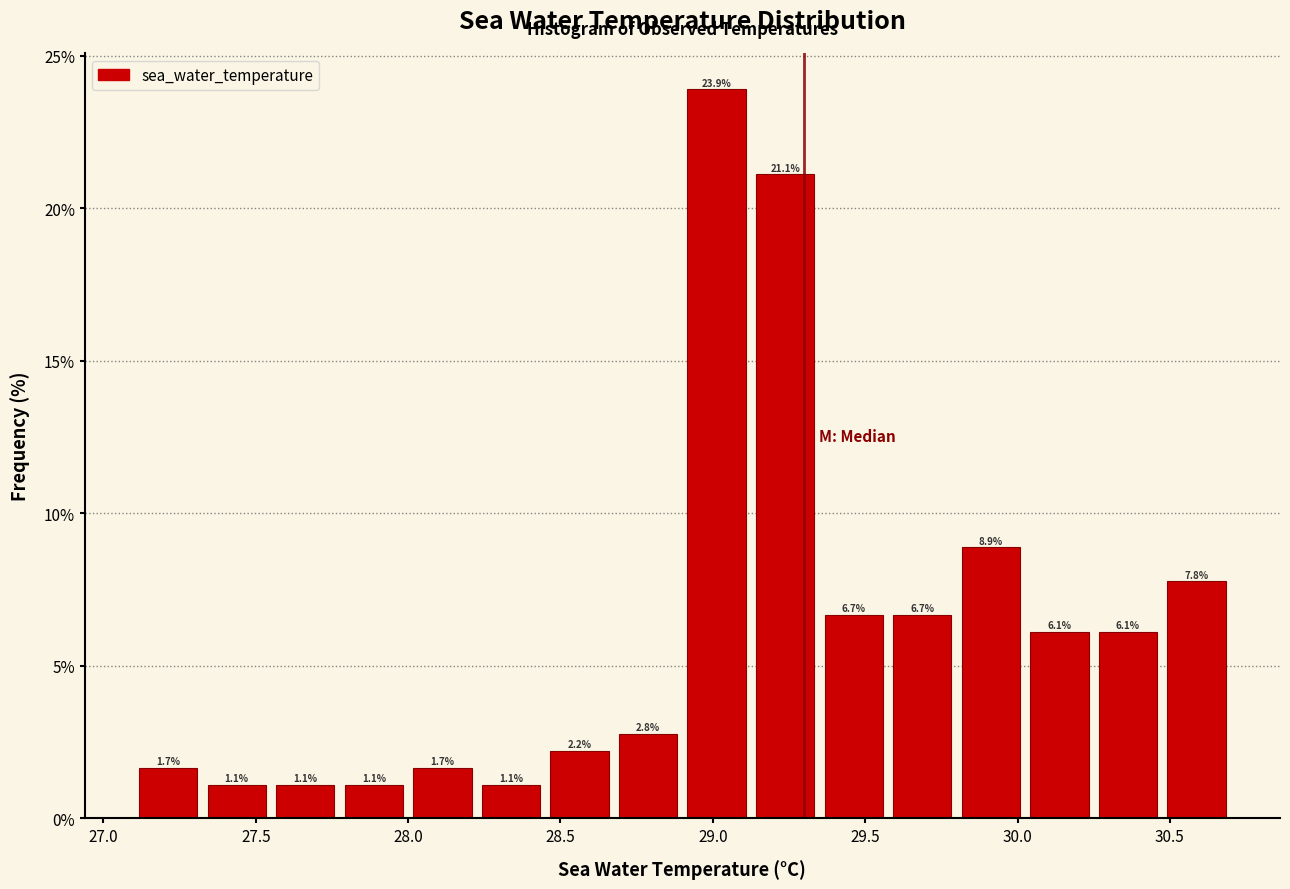

Over which range of the x-axis is the bar tallest?

28.900 to 29.125